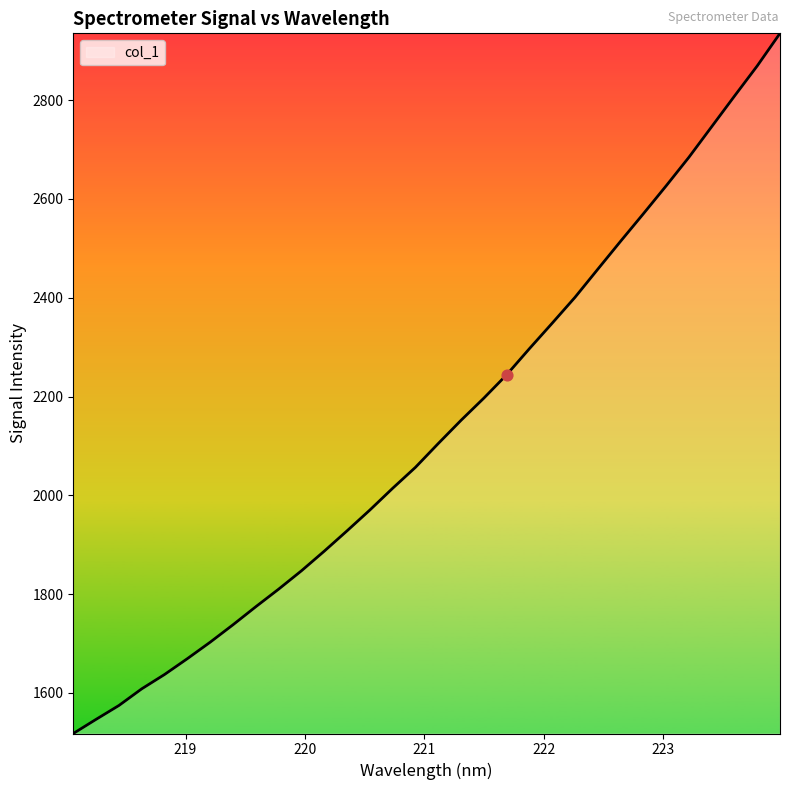

What is the minimum value shown in the chart?

1518.0